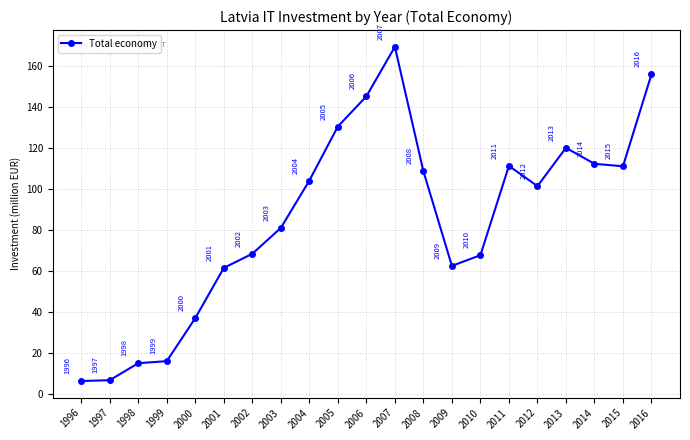

What is the difference between the second highest and second lowest values?

149.3